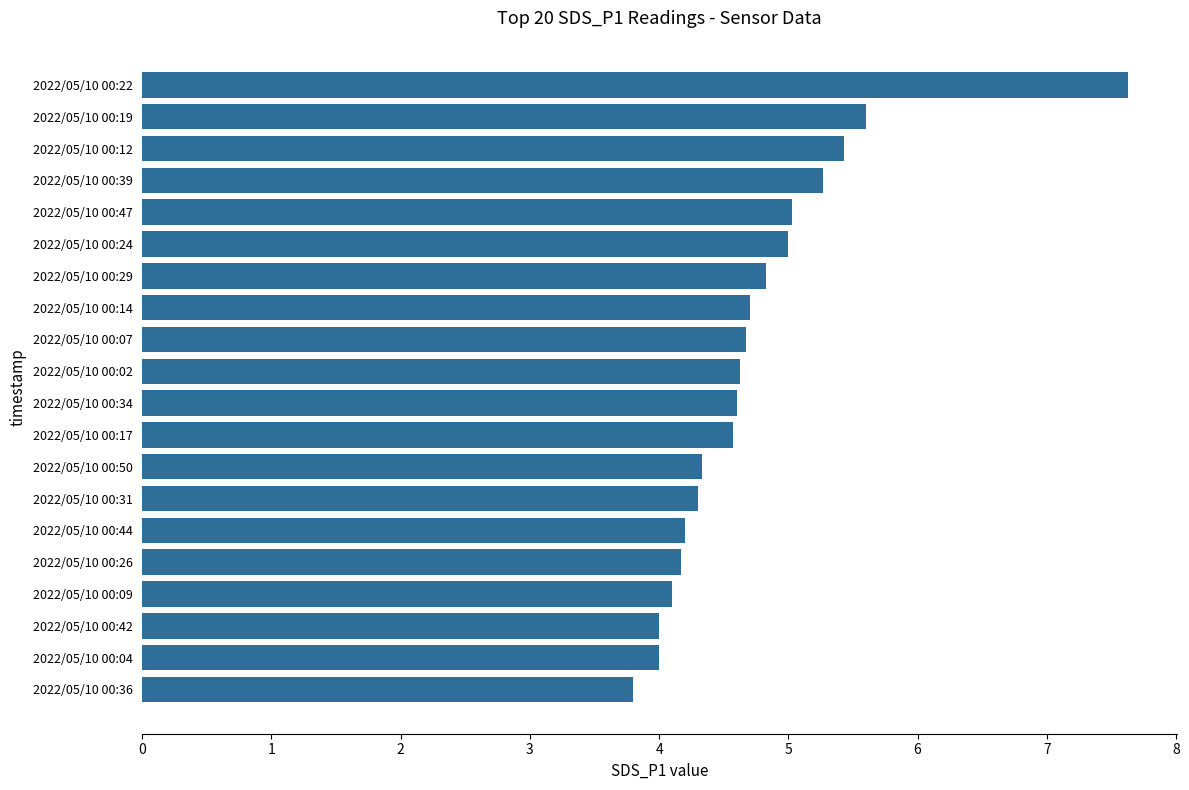

Which category has the lowest value across all series?

2022/05/10 00:36